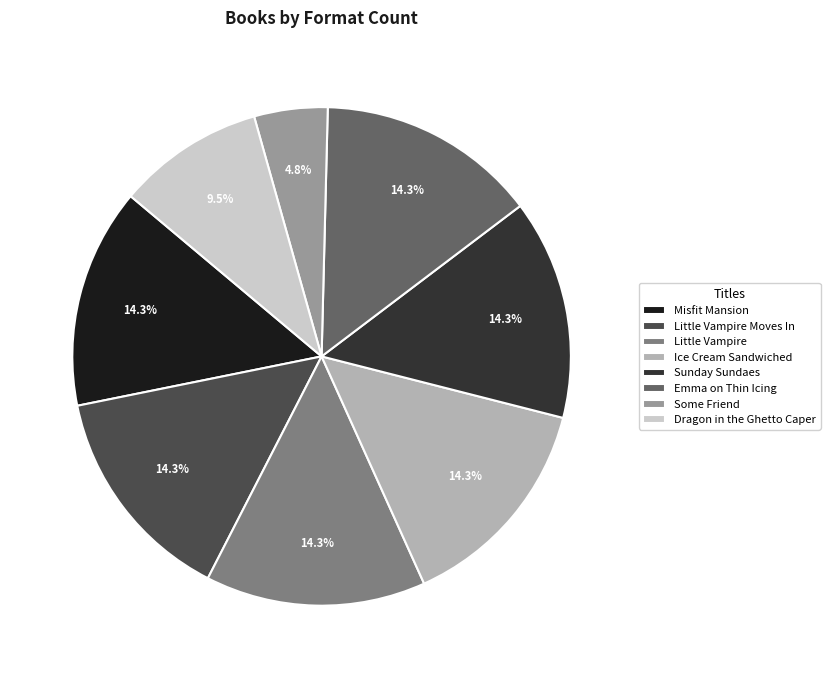

Is Sunday Sundaes the majority of the pie?

No